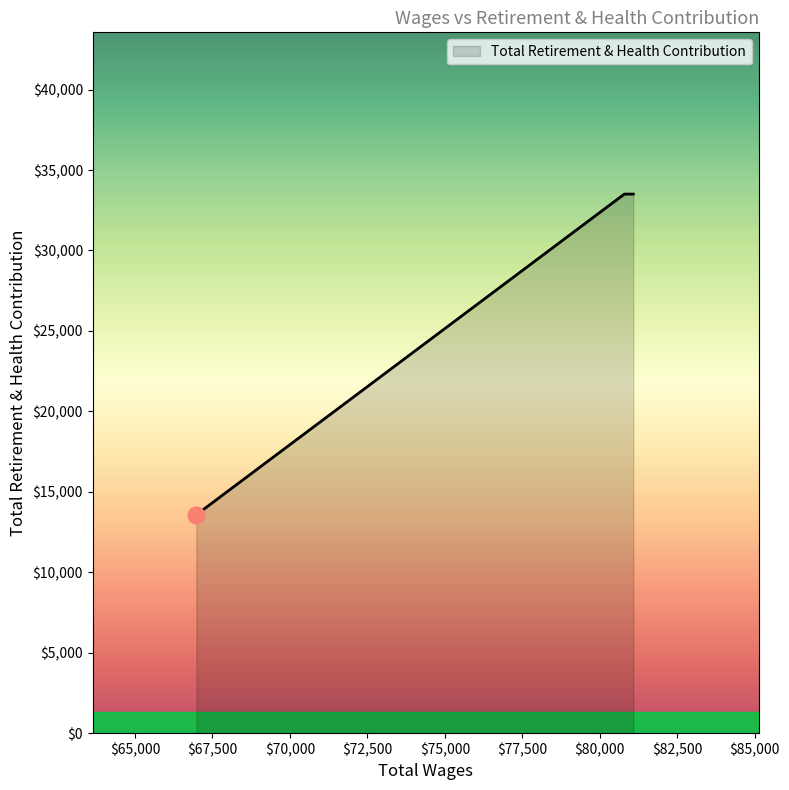

What is the maximum value shown in the chart?

33506